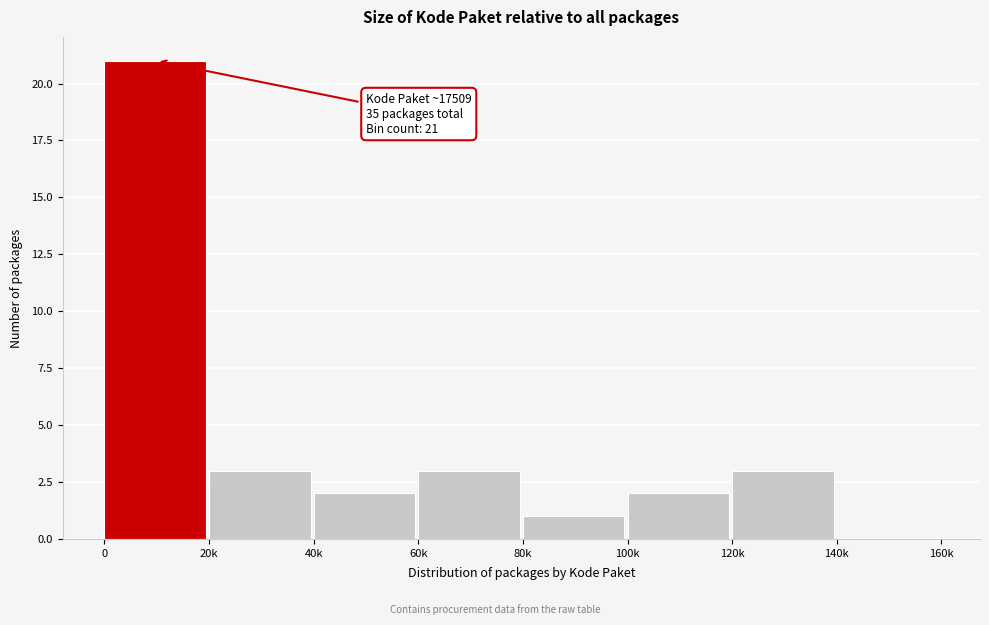

Reading left to right, extract all data points from this chart.

0=21	20k=3	40k=2	60k=3	80k=1	100k=2	120k=3	140k=0